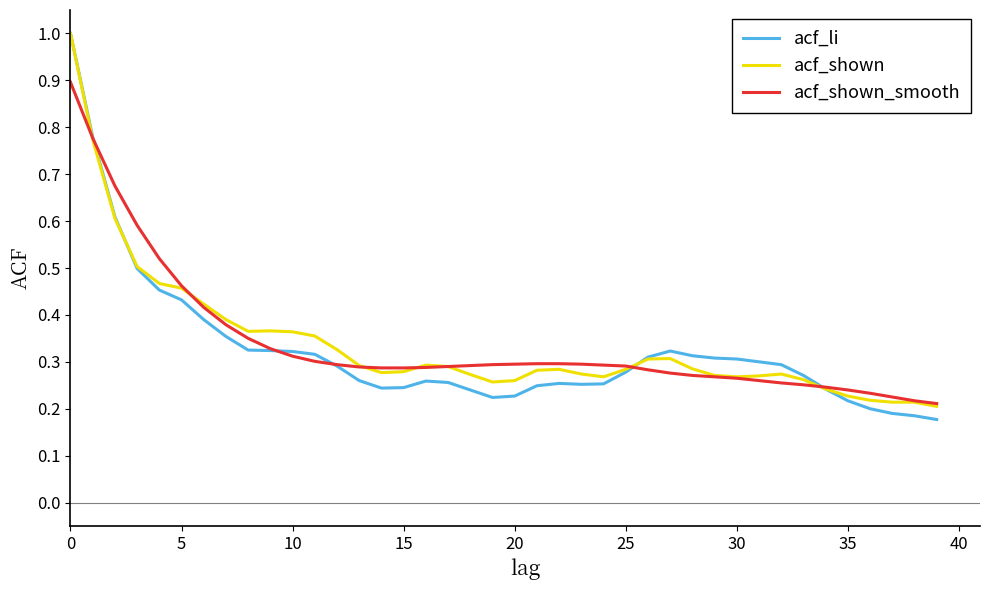

What is the greatest value displayed?

1.0